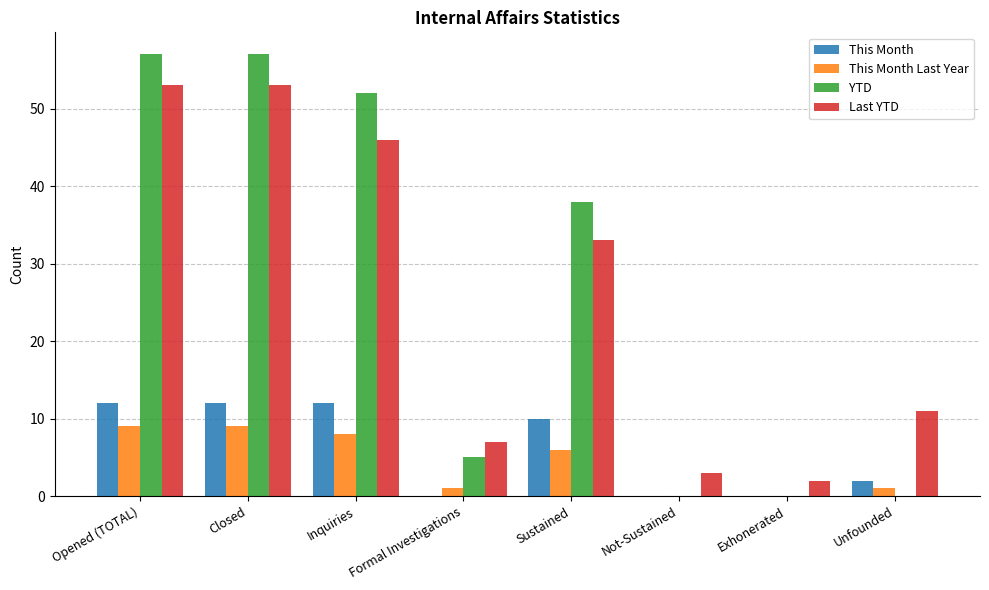

What is the maximum value shown in the chart?

57